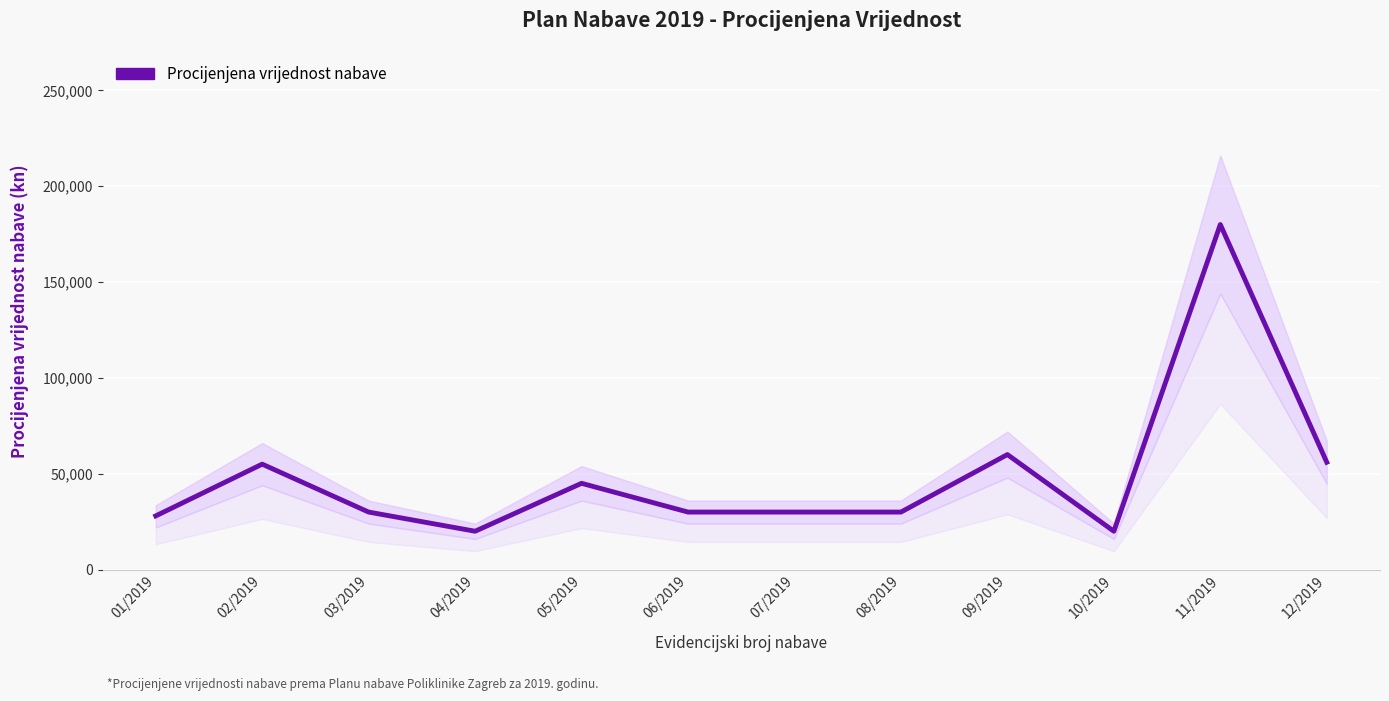

What is the label of the 5th point from the left?

05/2019